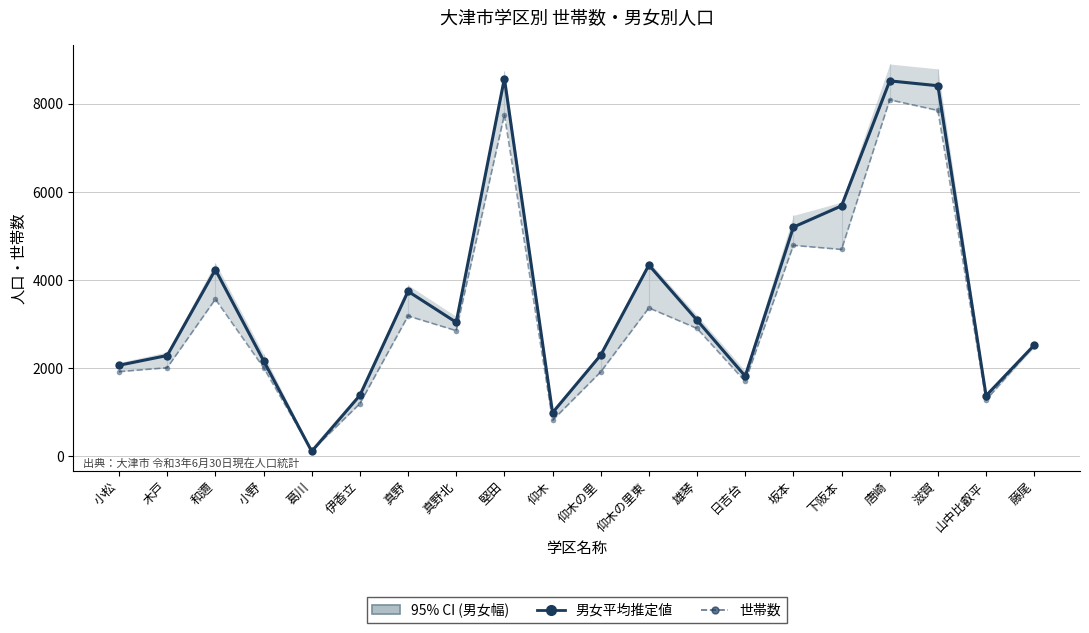

The Estimates series shows 1473.9 at 藤尾. True or false?

False